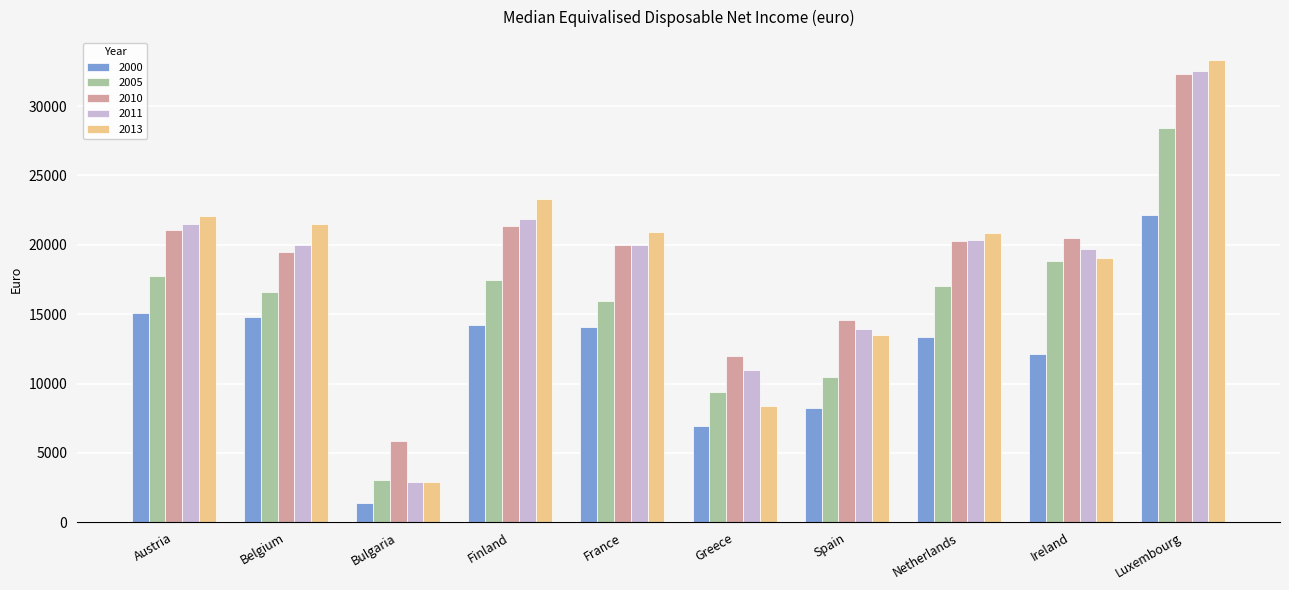

At how many categories does at least one series exceed 24081?

1